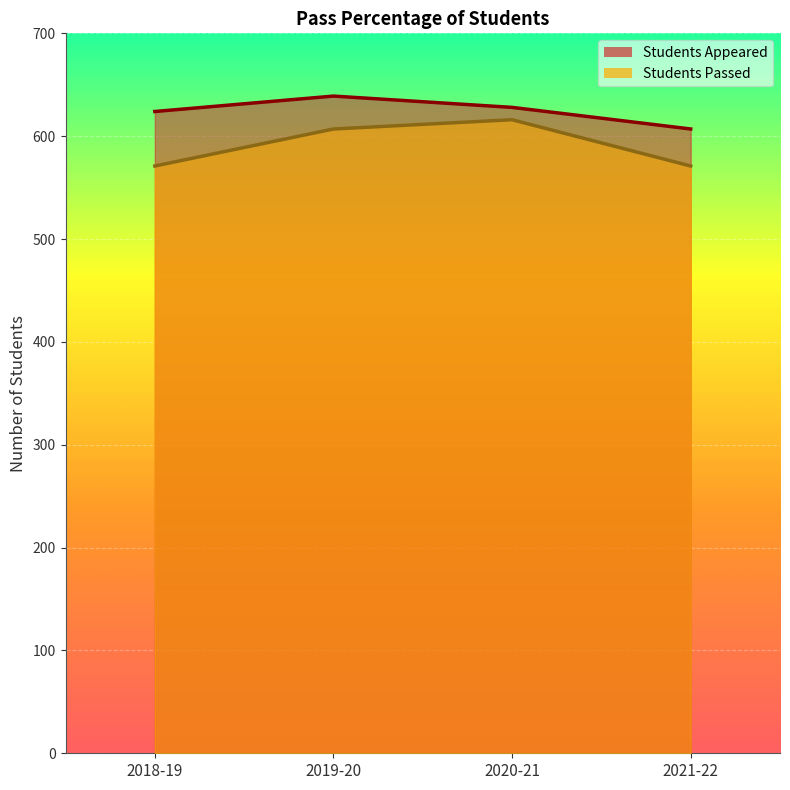

What are all the series names shown in the legend?

Students Appeared, Students Passed